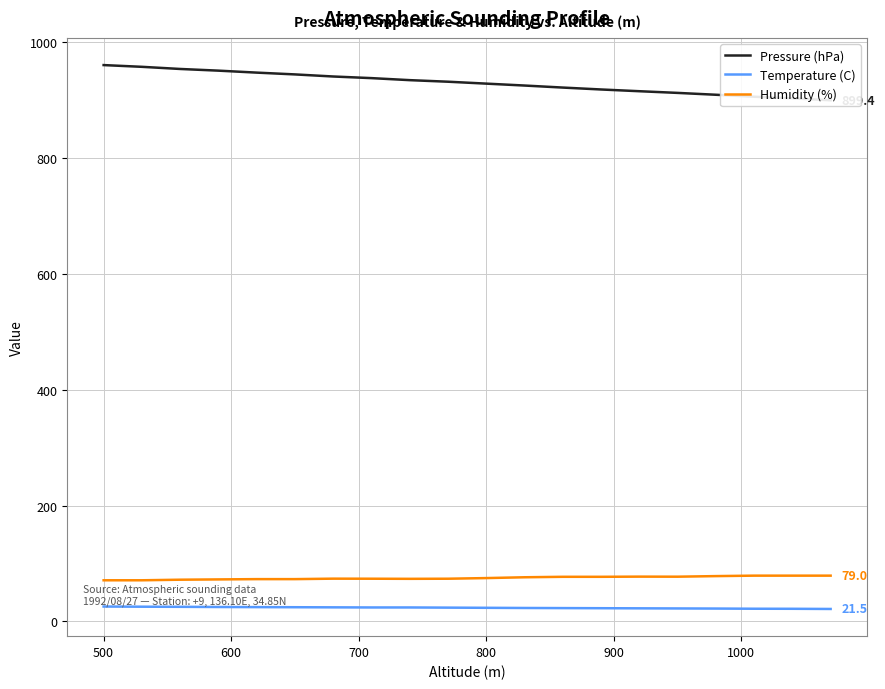

Which series has the largest total across all categories?

Pressure (hPa)